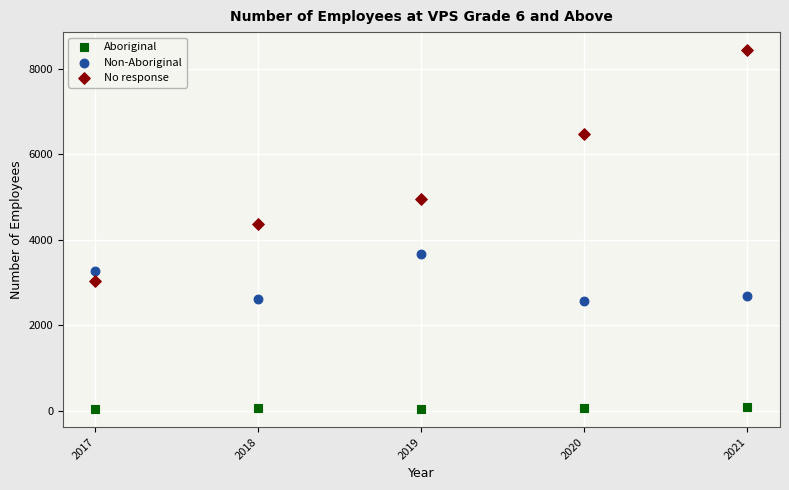

Across all series, what Y value is closest to 4241?

4379